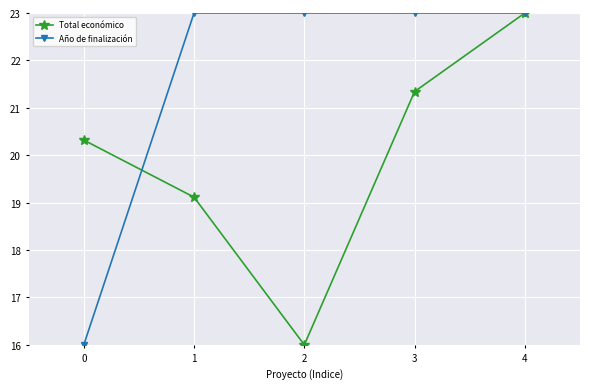

What is the highest value of the Año de finalización series?

23.0